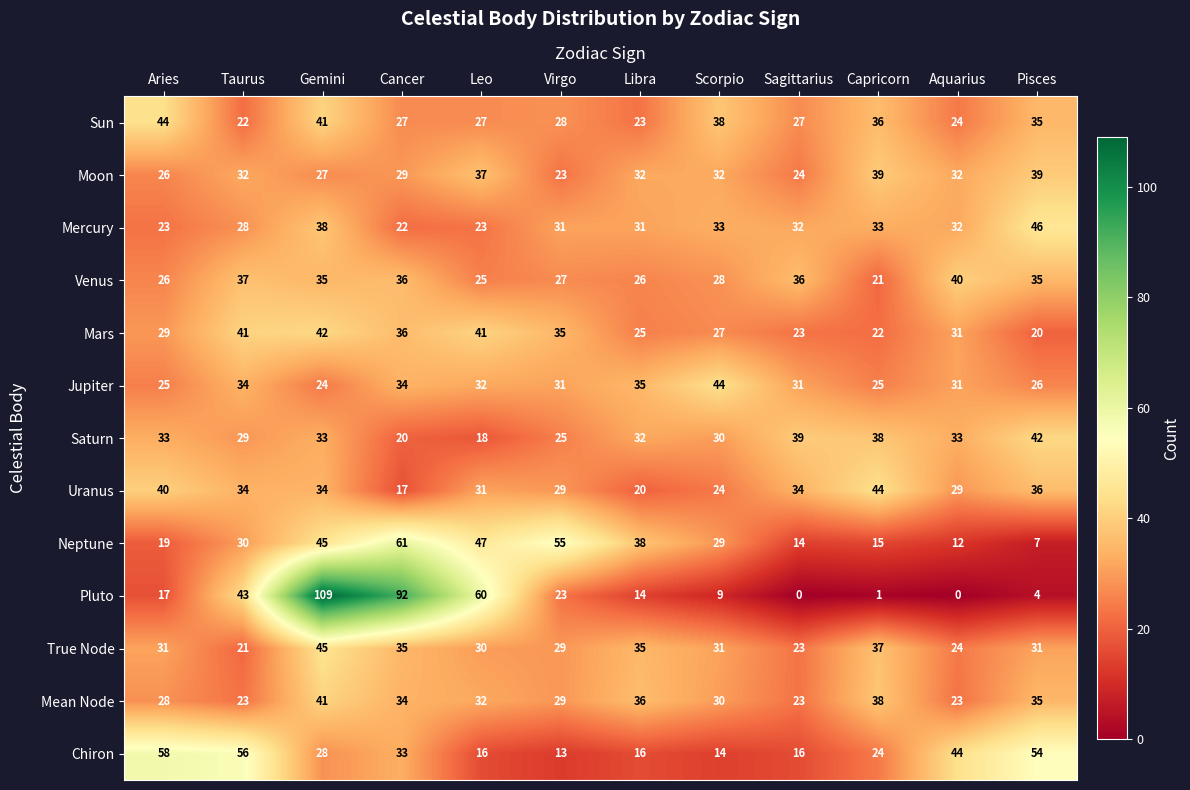

What is the spread (max minus min) of values at Pisces?

50